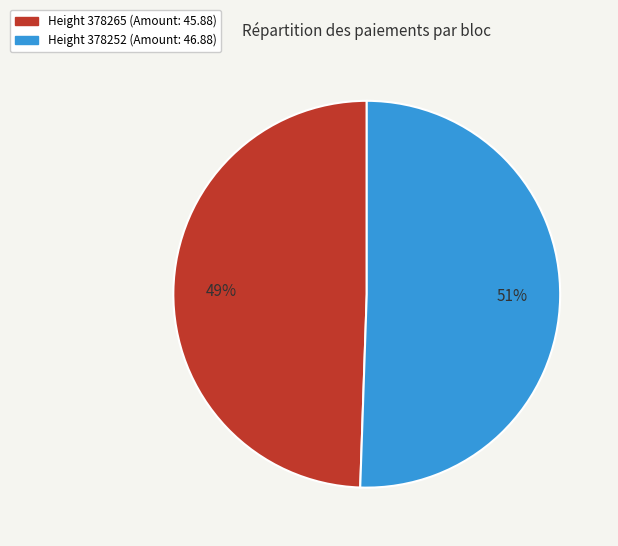

To the nearest percent, what is the average slice percentage?

50%